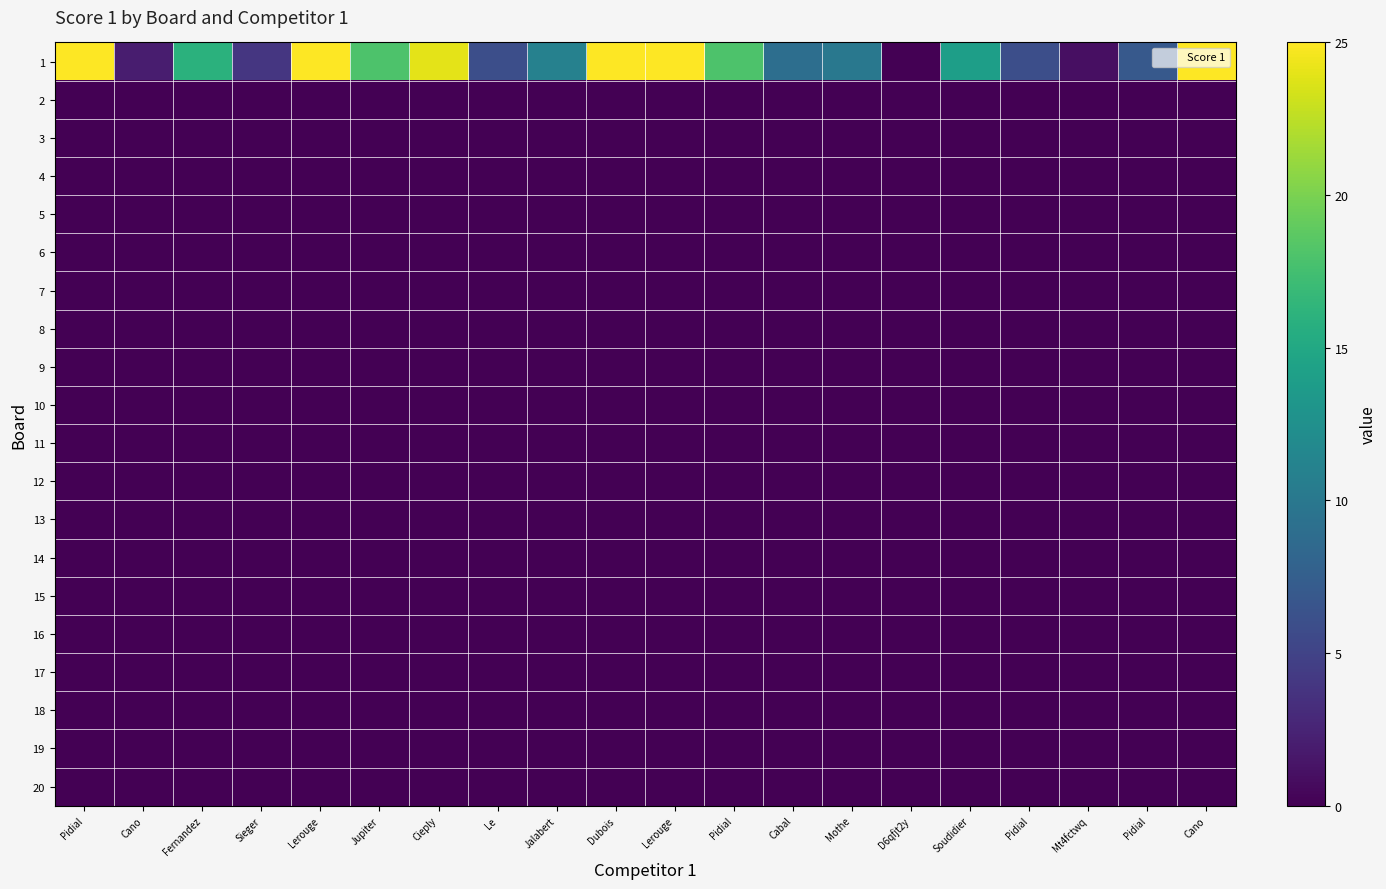

Which series changed the most between Pidial and Cano?

1